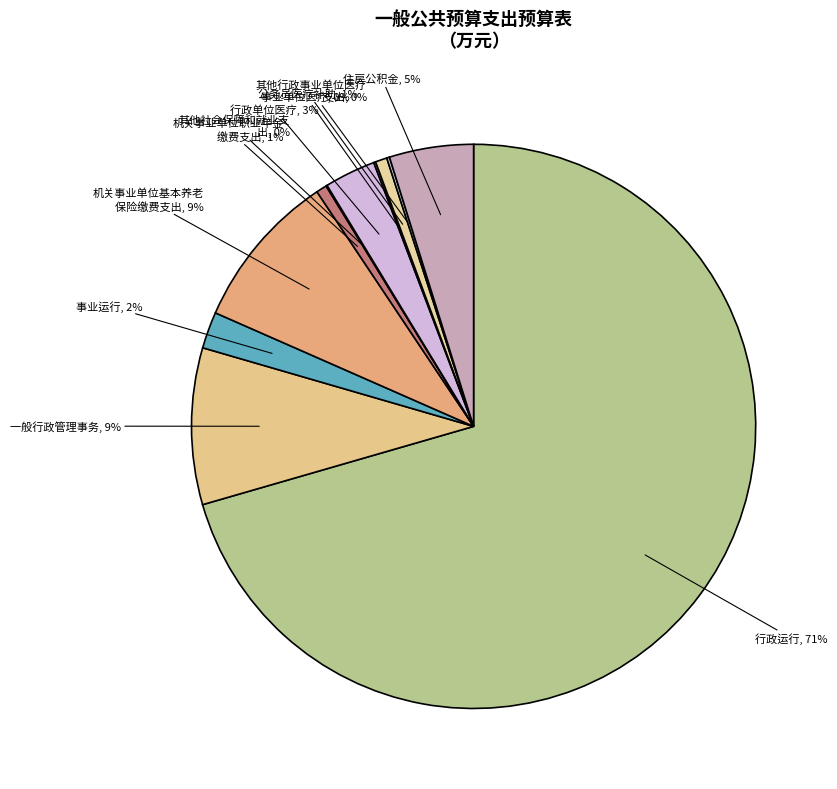

How many segments does this pie chart have?

11